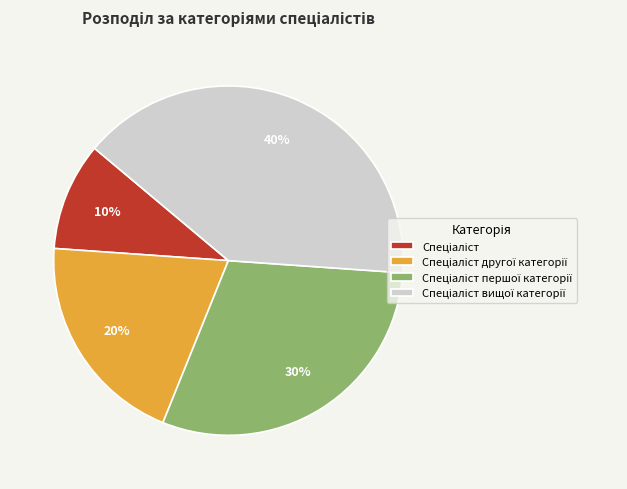

To the nearest percent, what is the difference between the largest and smallest slice percentages?

30%